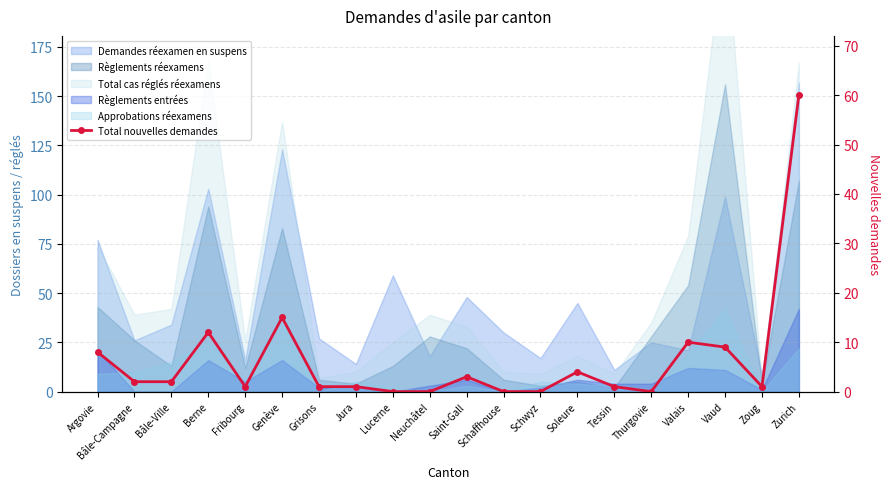

Is it true that the value at Soleure is 6?

False